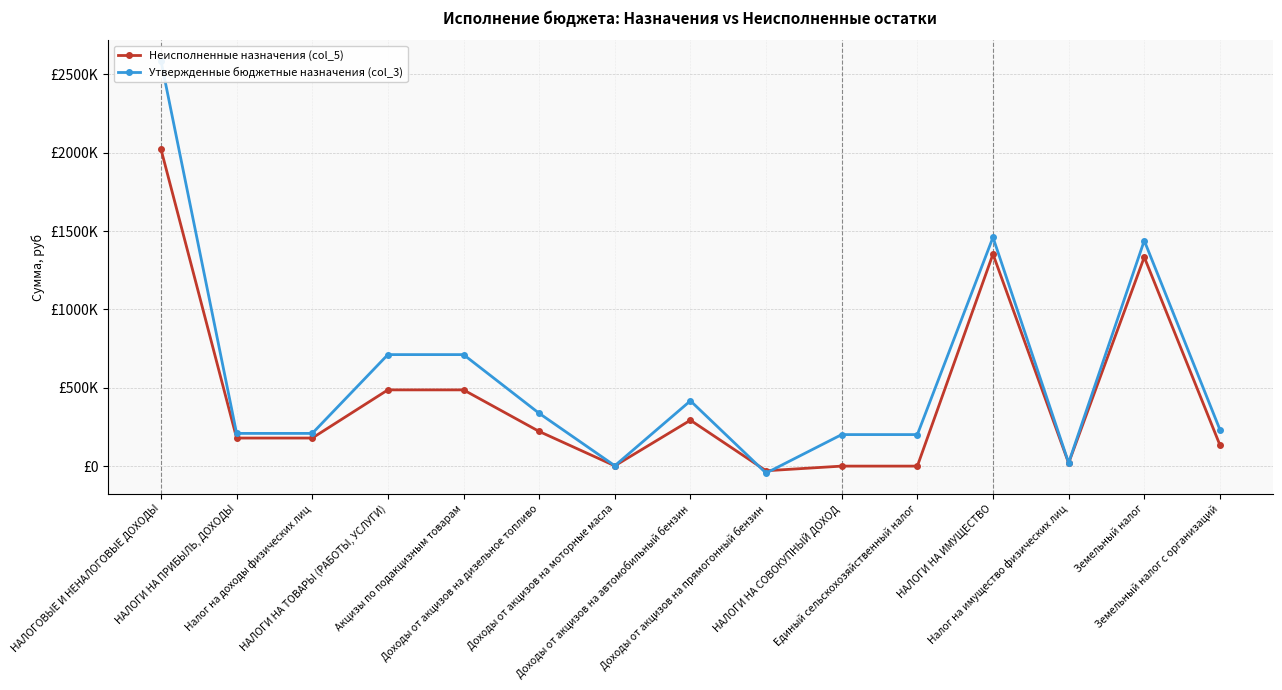

Rank the series by their average value, from lowest to highest.

Неисполненные назначения (col_5), Утвержденные бюджетные назначения (col_3)